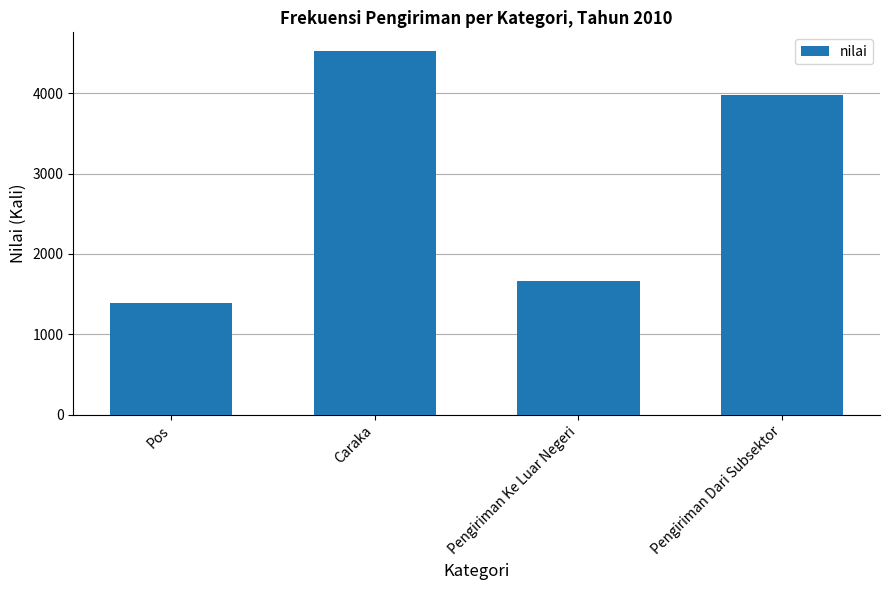

What is the sum of the values at Caraka and Pengiriman Dari Subsektor?

8503